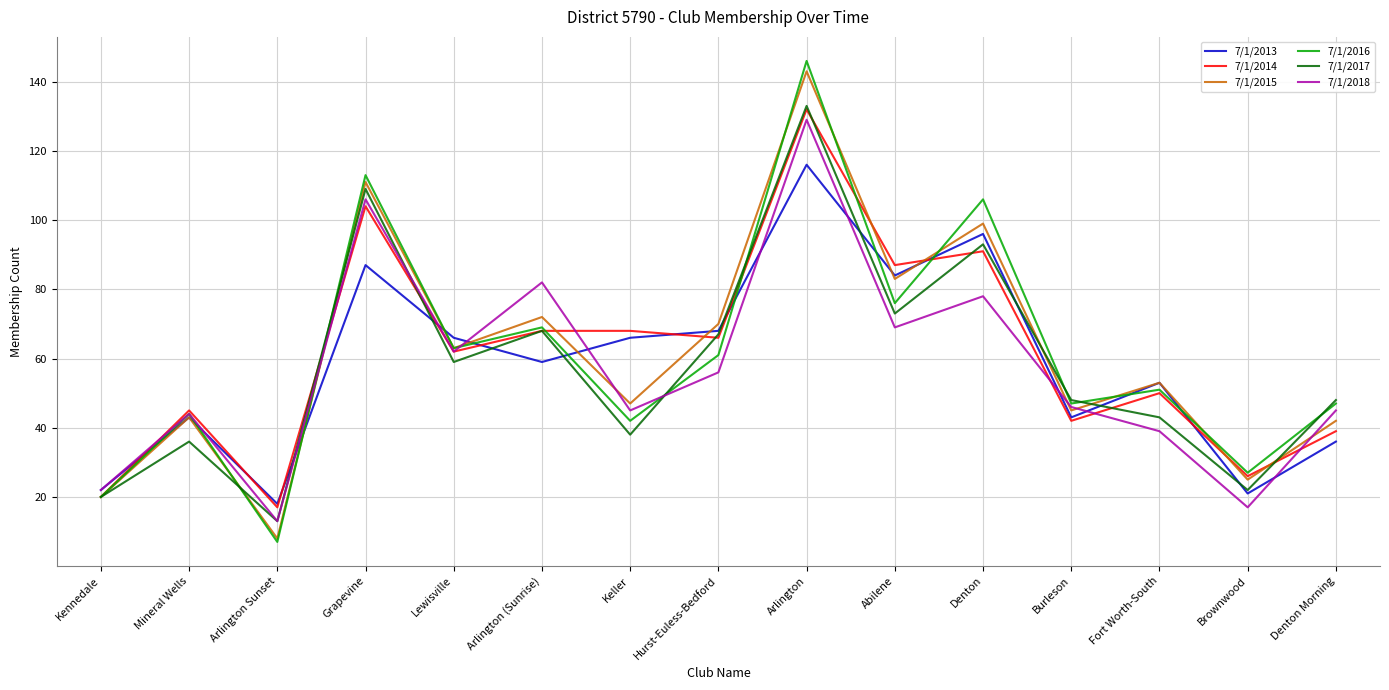

Which category has the lowest value across all series?

Arlington Sunset